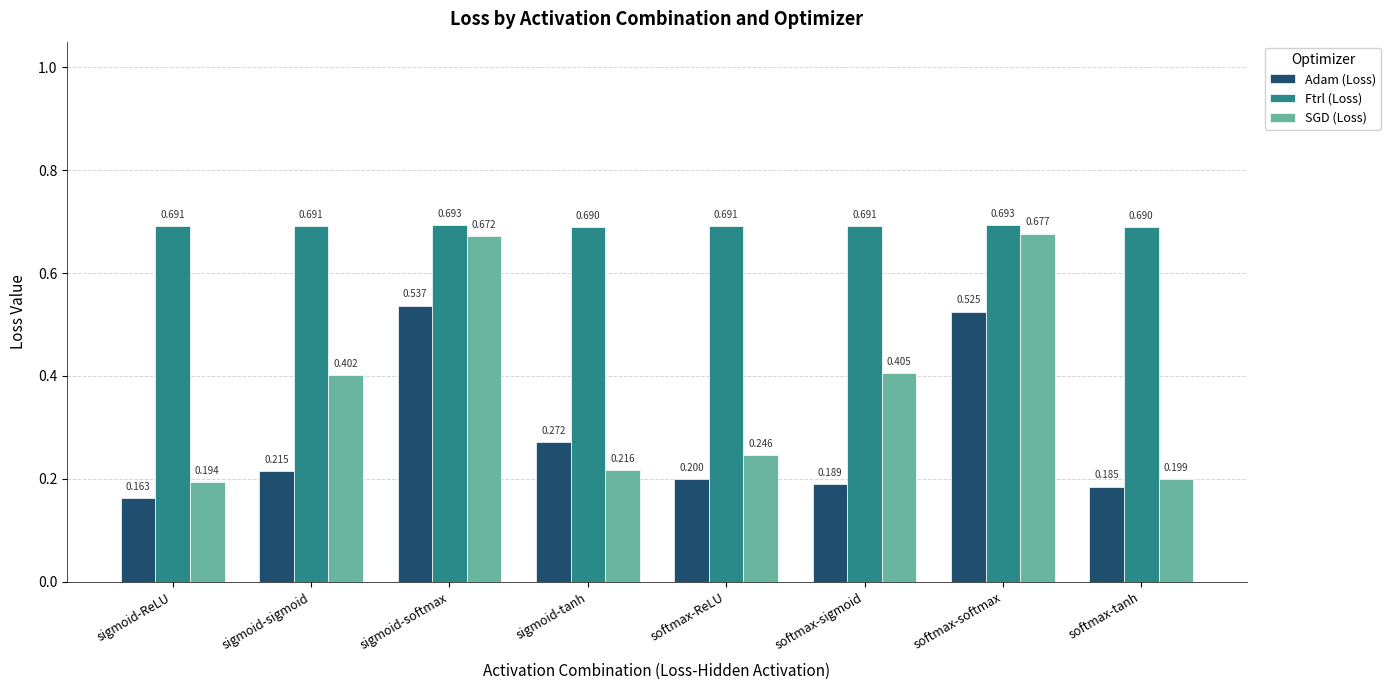

Which series has the largest total across all categories?

Ftrl (Loss)